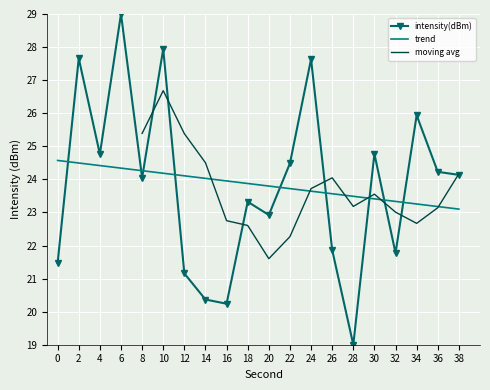

What is the sum of all values?

476.7